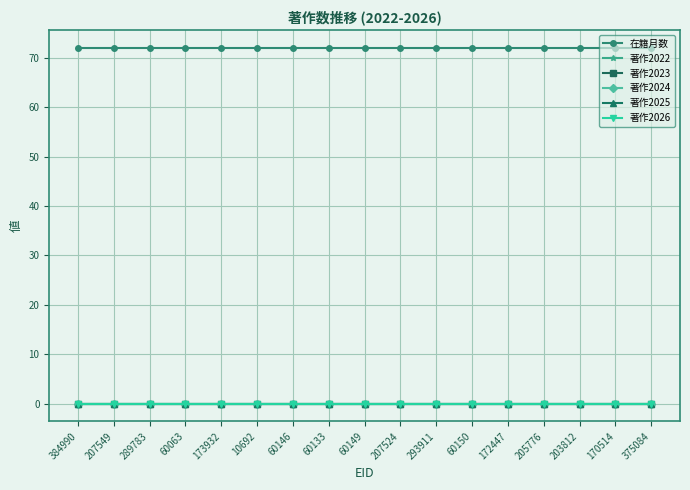

True or false: 著作2026 and 著作2024 intersect in this chart.

False